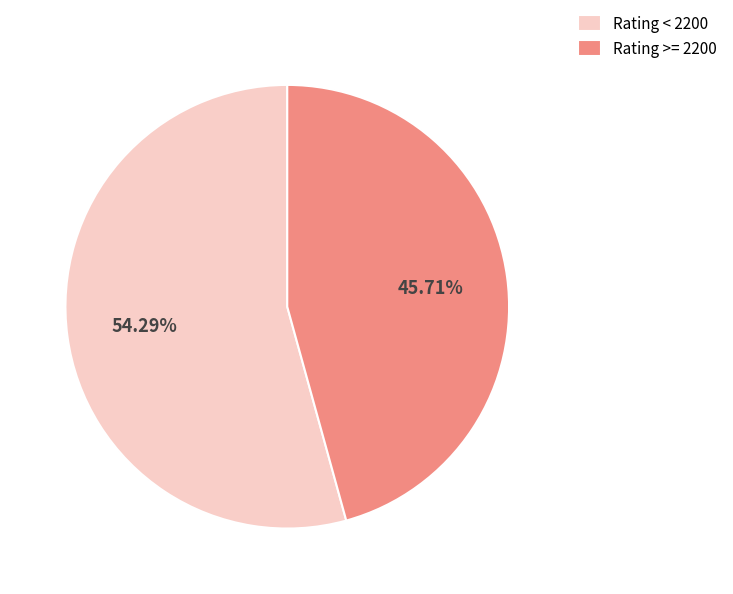

Does any single category account for the majority?

Yes